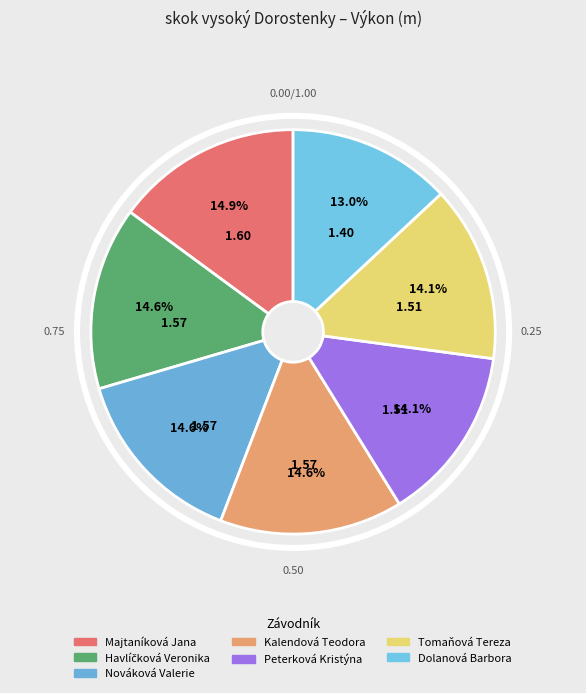

How much of the chart is everything except Dolanová Barbora?

87.0%